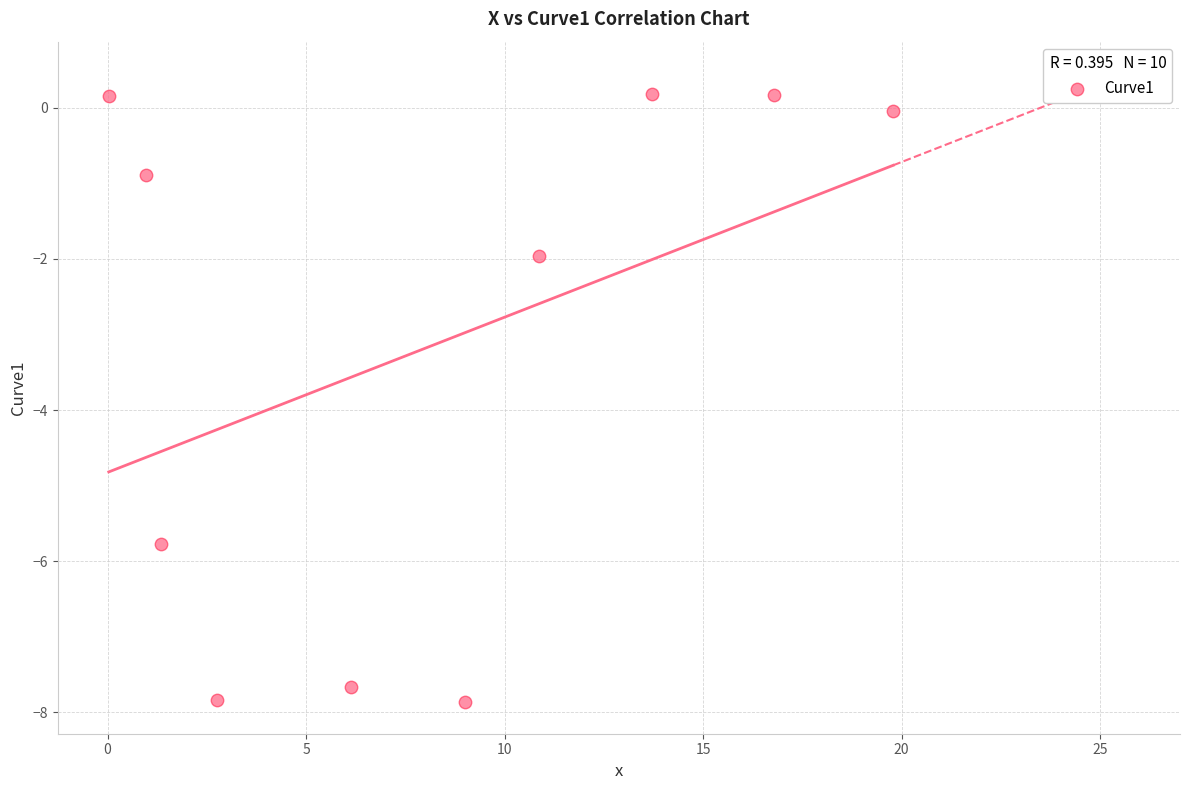

What Y value in the scatter plot is closest to -3?

-2.0